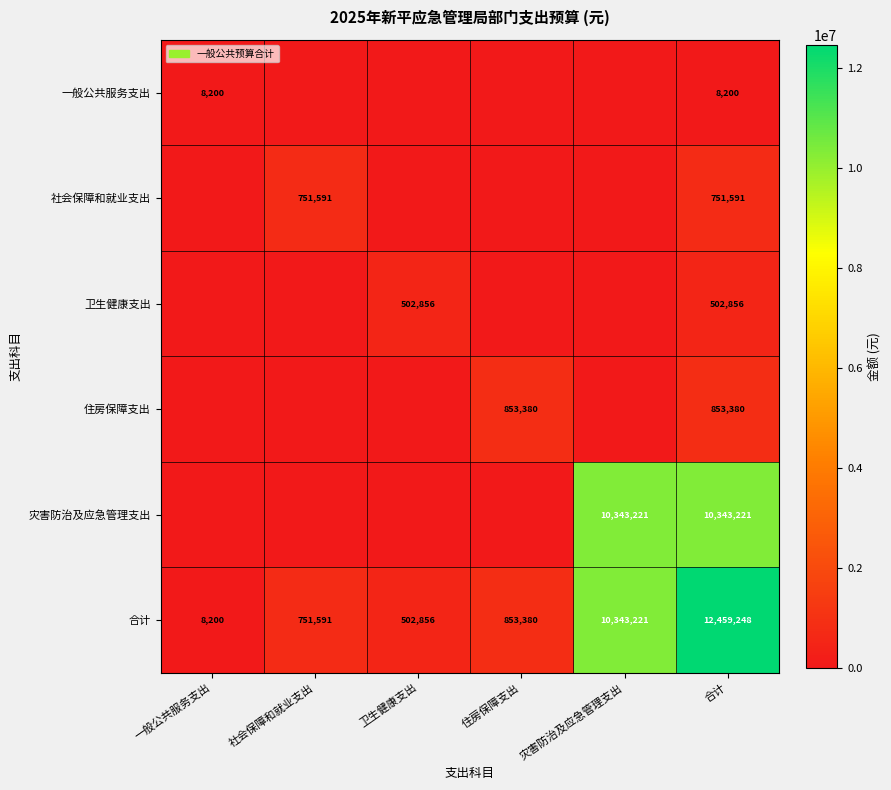

True or false: 社会保障和就业支出 has a value of 419145 at 社会保障和就业支出.

False